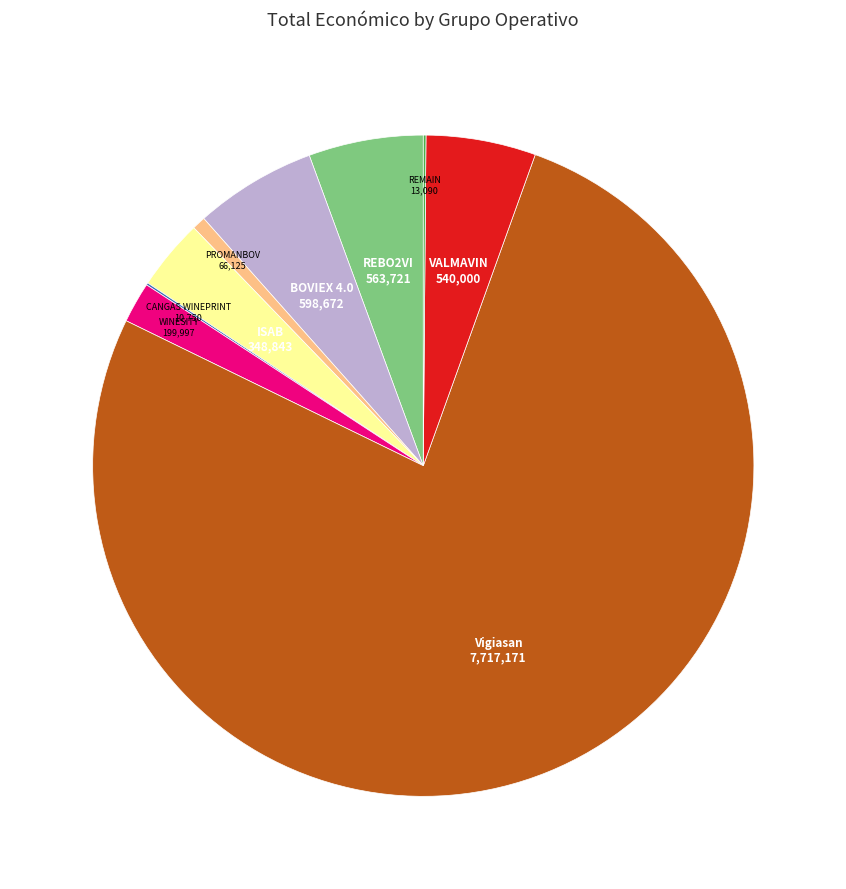

Which category has the biggest portion of the pie?

Vigiasan